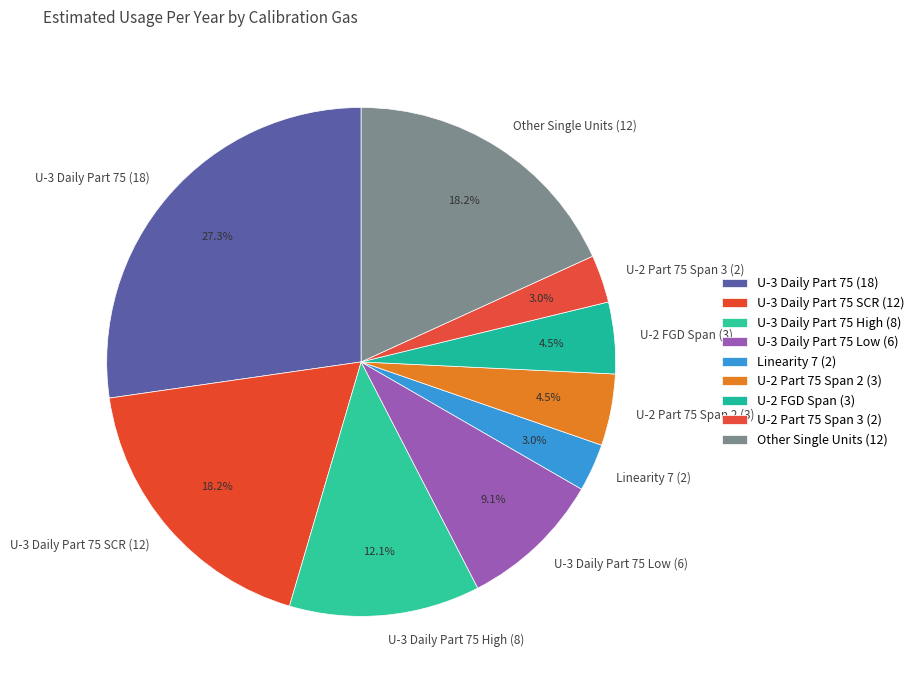

What is the ratio of the value at U-2 Part 75 Span 2 (3) to the value at U-3 Daily Part 75 High (8)?

0.4